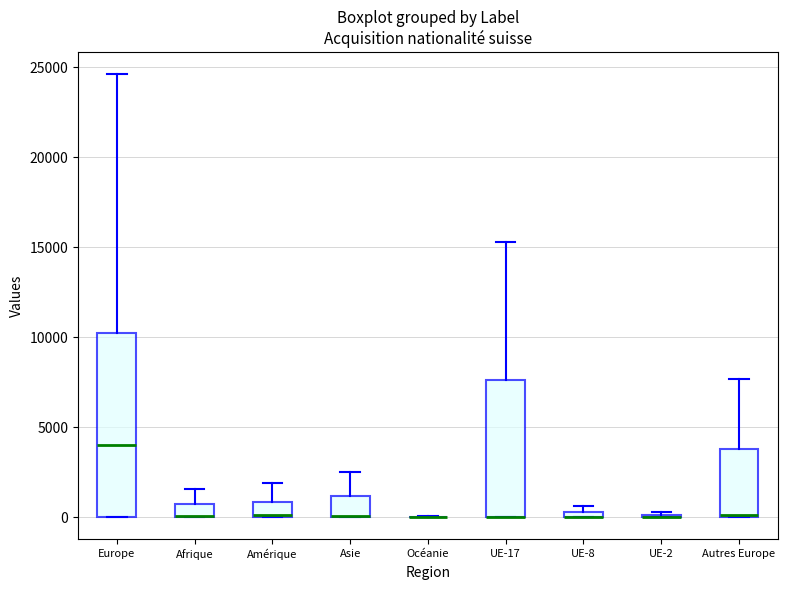

Which box is the tallest, from its lower edge to its upper edge?

Europe